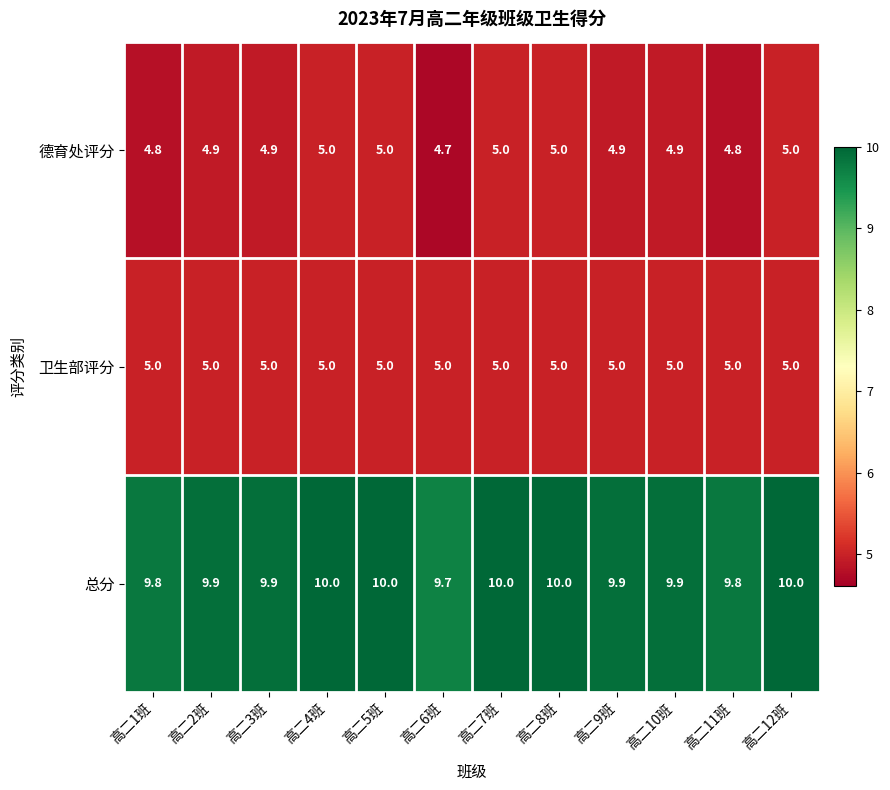

Count the number of data series in this chart.

3